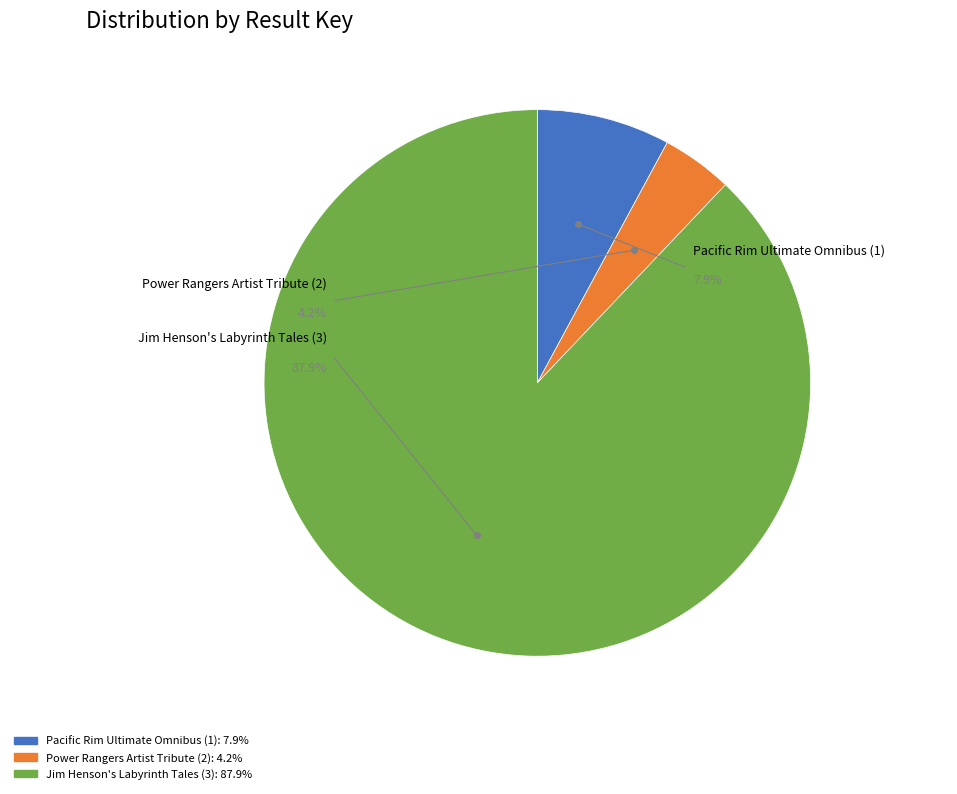

True or false: Pacific Rim Ultimate Omnibus (1) accounts for 8% of the total.

True